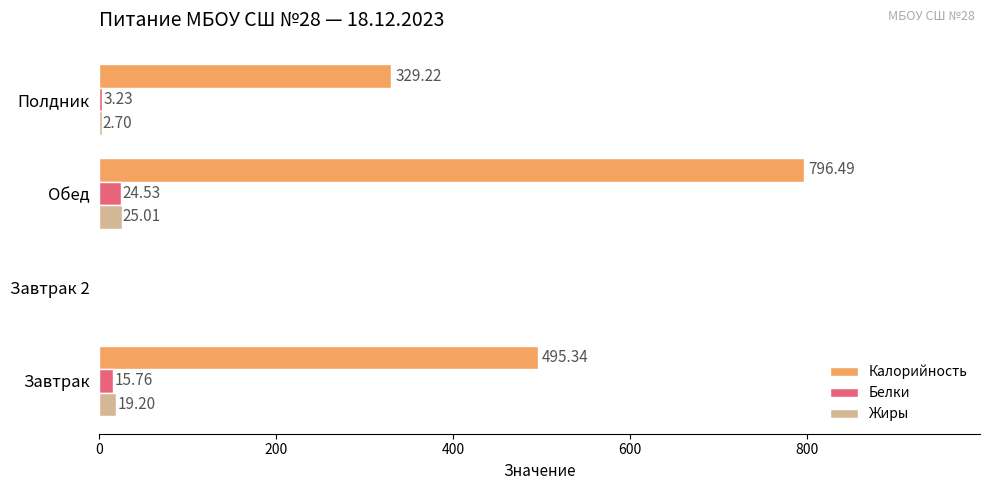

How many data points in Калорийность are above 495?

2